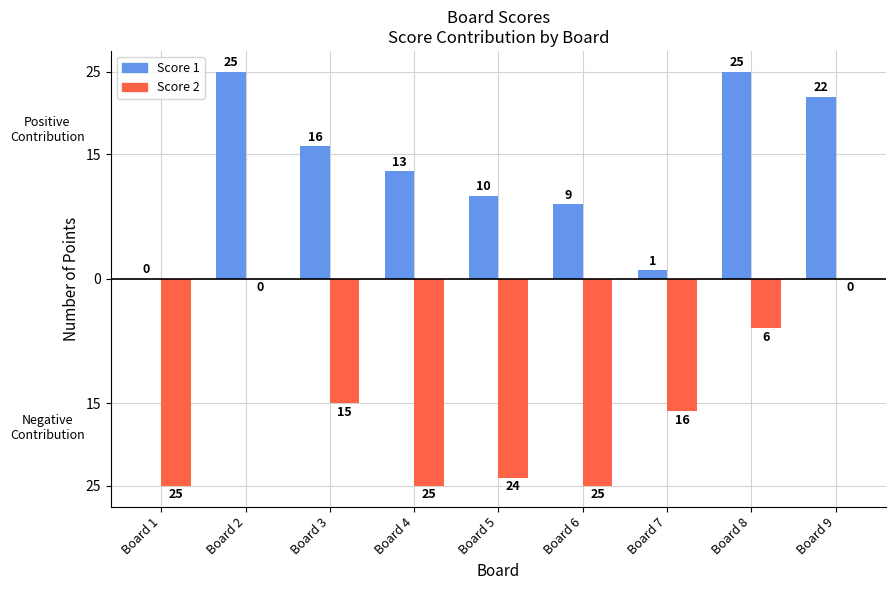

At which label does Score 1 reach its minimum?

Board 1